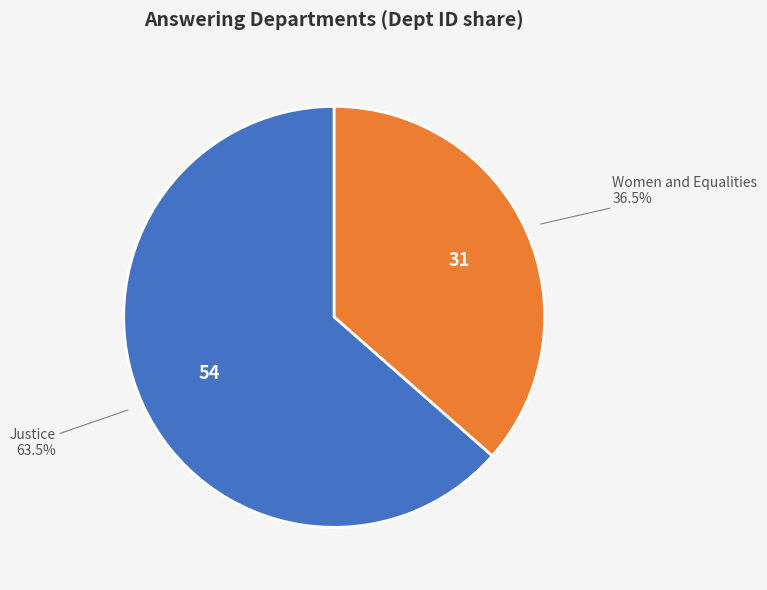

Is there any slice that represents more than half of the pie?

Yes